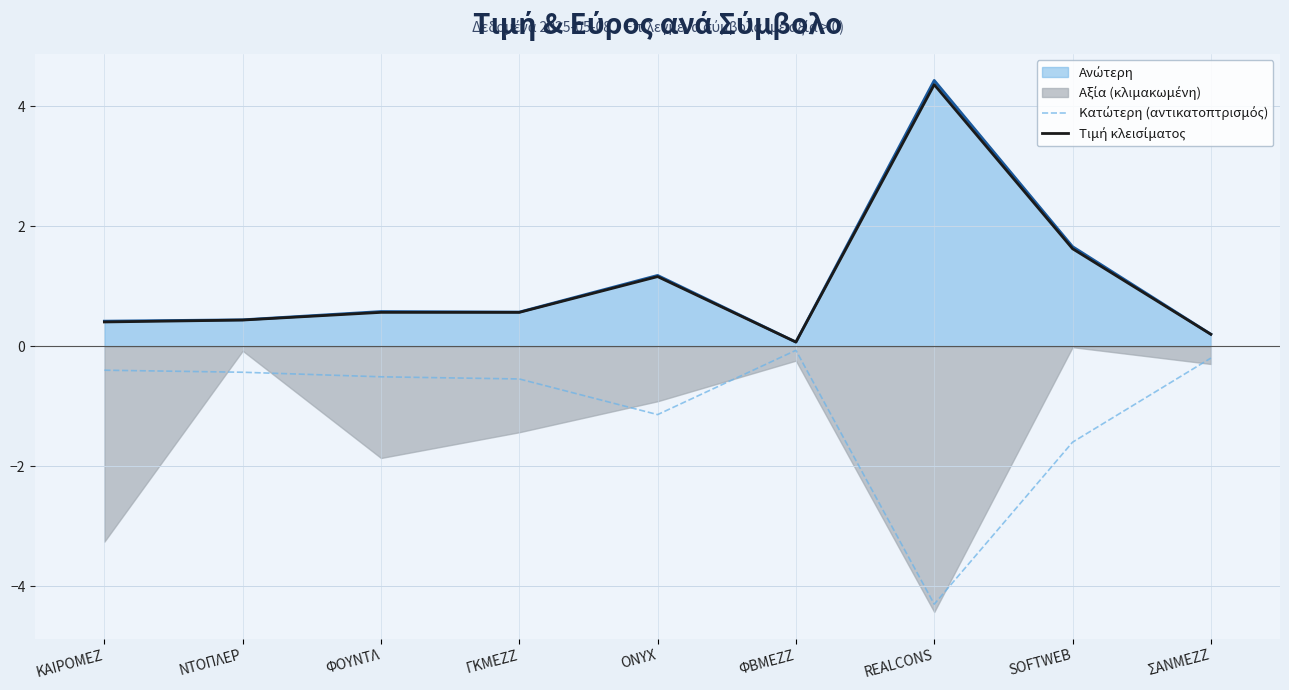

The value of Τιμή κλεισίματος at ΓΚΜΕΖΖ is 0.6. True or false?

True